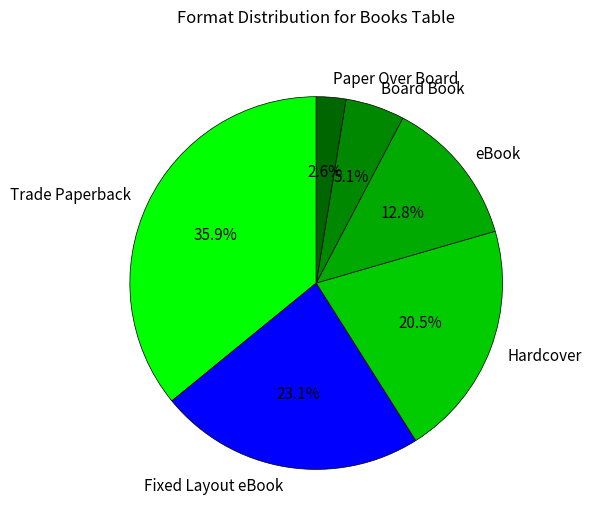

To the nearest percent, what is the difference between the Board Book and Paper Over Board slice percentages?

3%